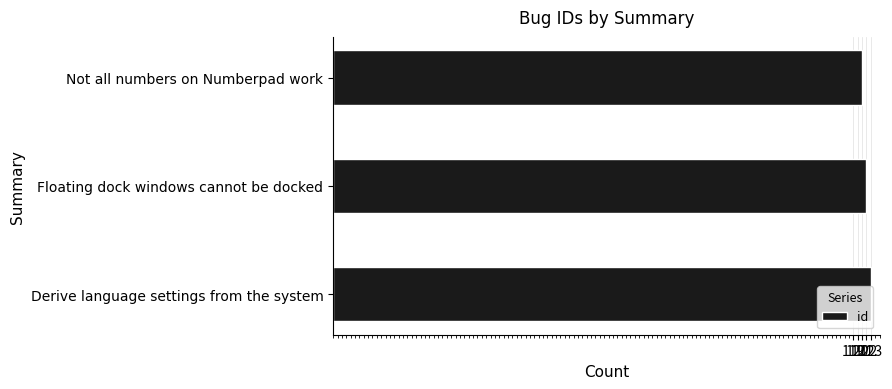

Approximately how many times larger is the value at Derive language settings from the system compared to Floating dock windows cannot be docked?

1.0